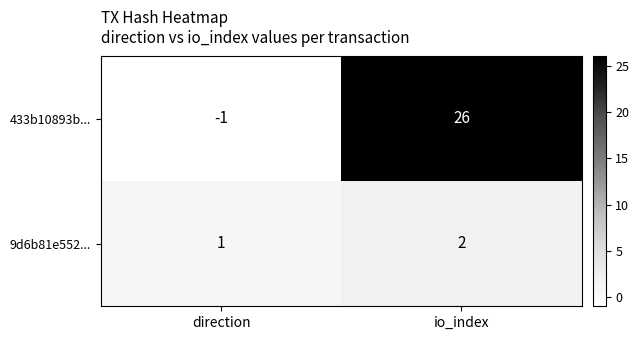

What value does the 433b10893b... series have at io_index?

26